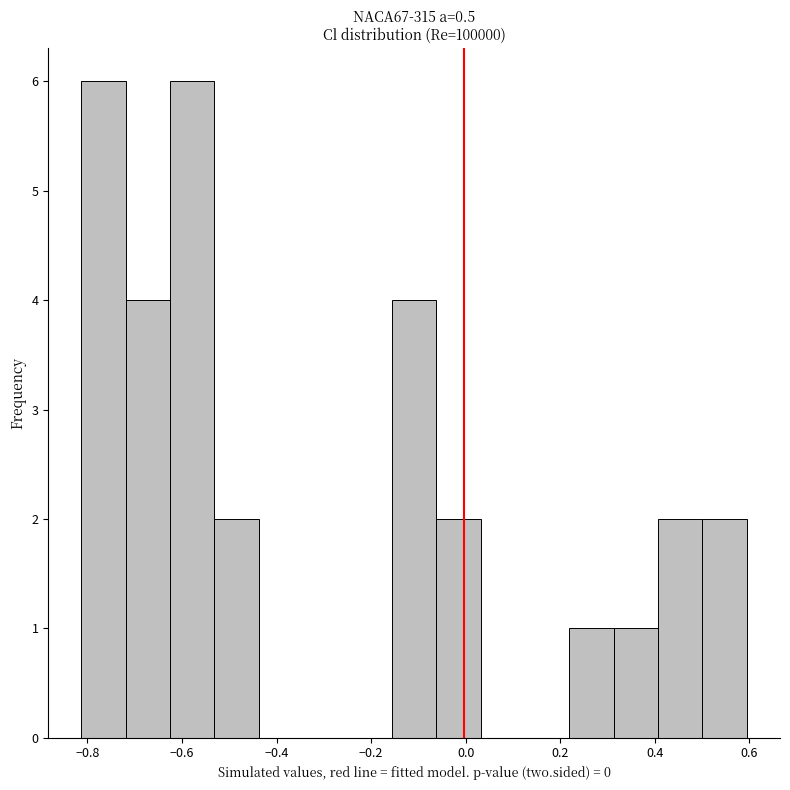

Reading left to right, list every bar in this chart as the range it spans on the x-axis followed by its height. Neither the bar edges nor the heights are printed on the chart, so give them approximately, as read against the axes.

-0.82 to -0.72: 6
-0.72 to -0.62: 4
-0.62 to -0.54: 6
-0.54 to -0.44: 2
-0.44 to -0.34: 0
-0.34 to -0.24: 0
-0.24 to -0.16: 0
-0.16 to -0.06: 4
-0.06 to 0.04: 2
0.04 to 0.12: 0
0.12 to 0.22: 0
0.22 to 0.32: 1
0.32 to 0.40: 1
0.40 to 0.50: 2
0.50 to 0.60: 2